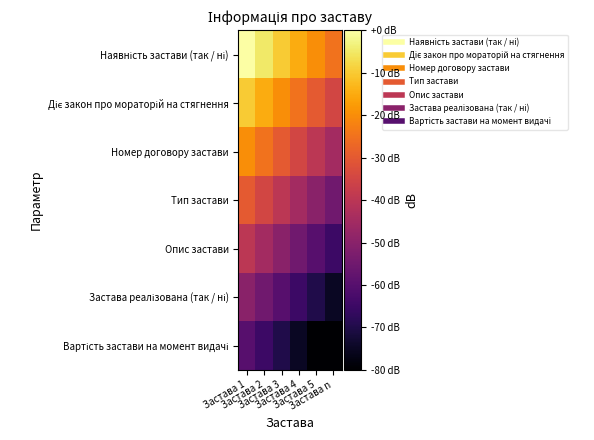

Between Застава 5 and Застава n, which is larger?

Застава 5